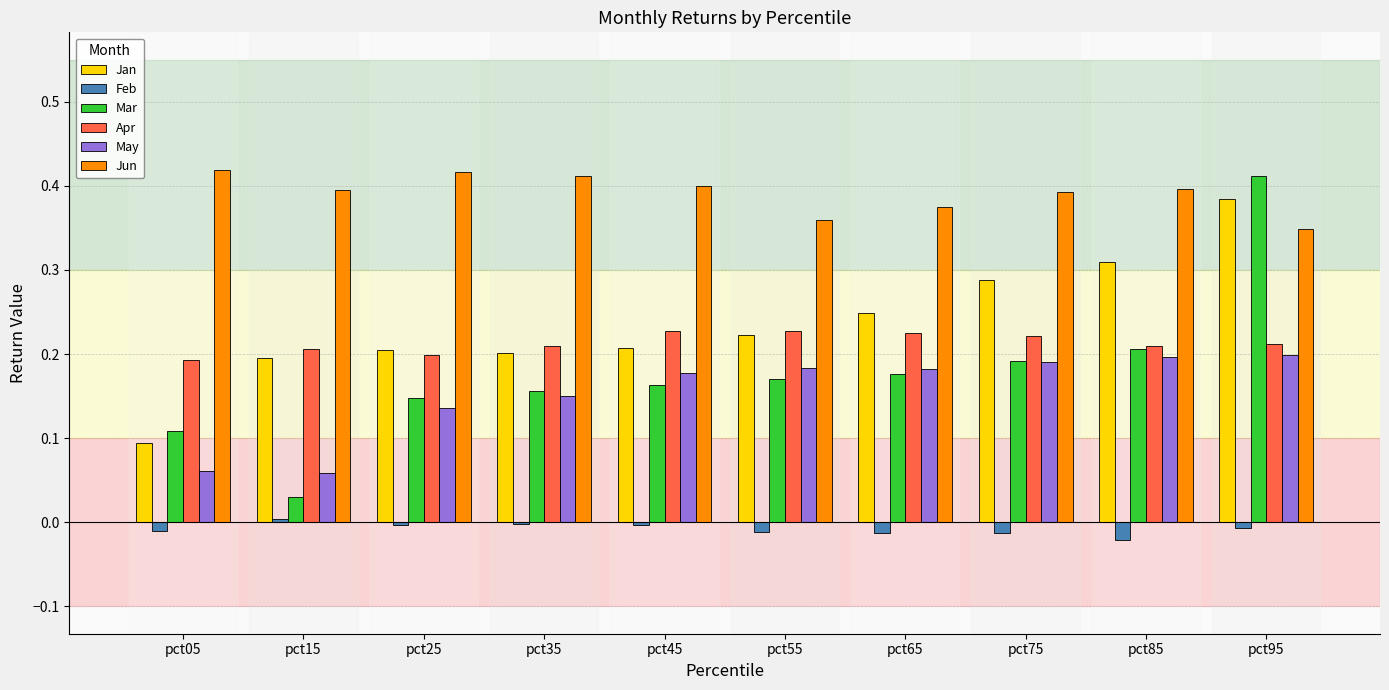

Between pct05 and pct95, which series saw the biggest shift?

Mar